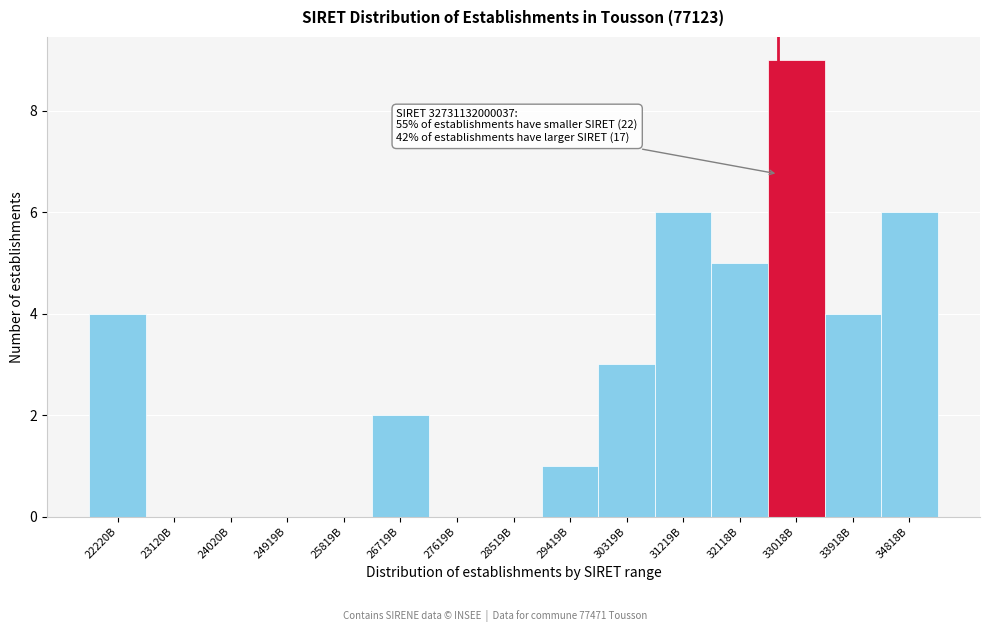

Reading left to right, list all the values displayed in this chart.

22220B=4	23120B=0	24020B=0	24919B=0	25819B=0	26719B=2	27619B=0	28519B=0	29419B=1	30319B=3	31219B=6	32118B=5	33018B=9	33918B=4	34818B=6